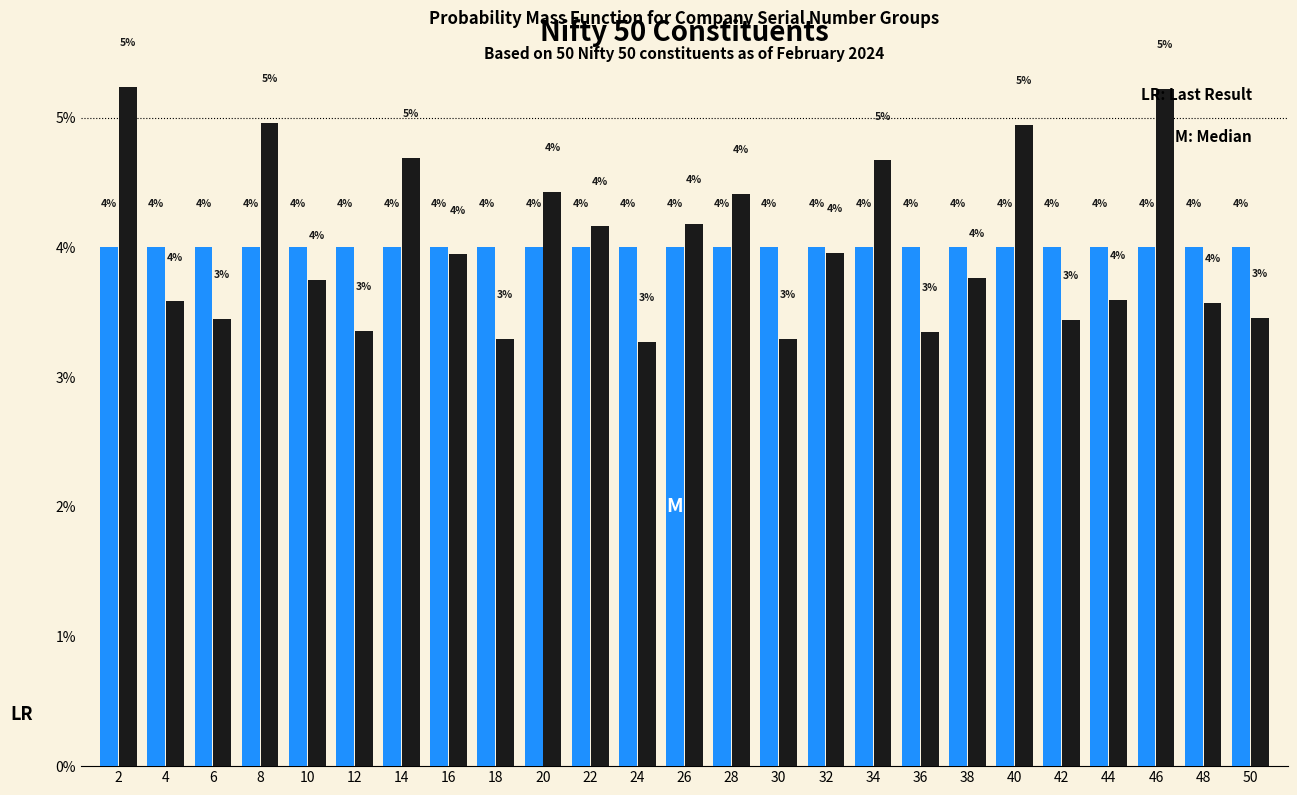

Which label corresponds to the smallest value in the chart?

24